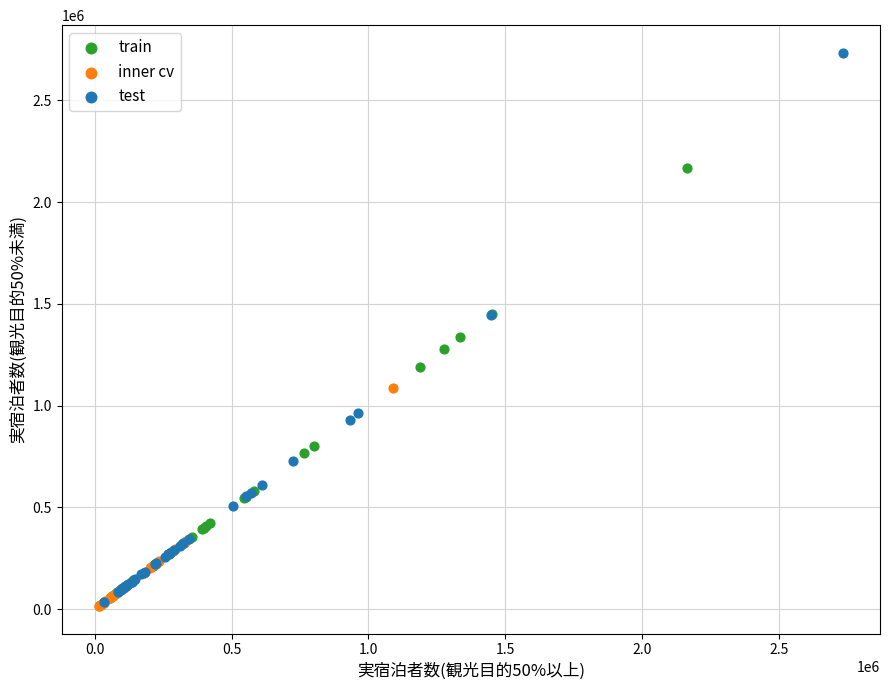

Which series reaches the maximum Y coordinate?

test